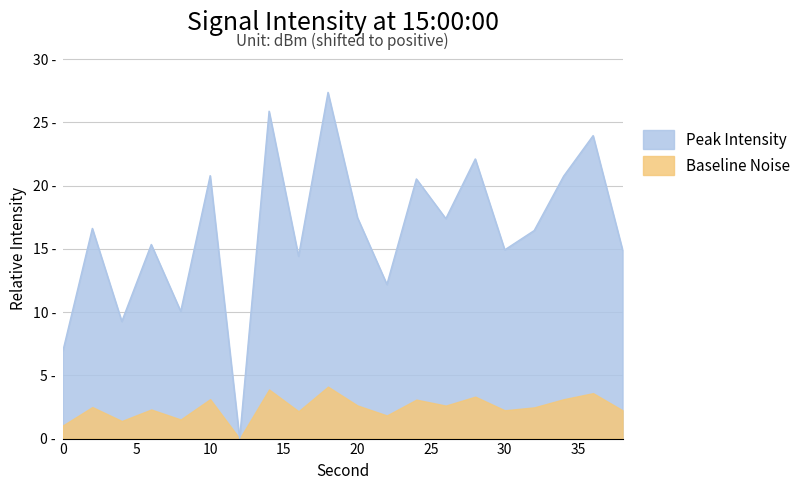

What is the difference between the maximum and minimum values?

27.4